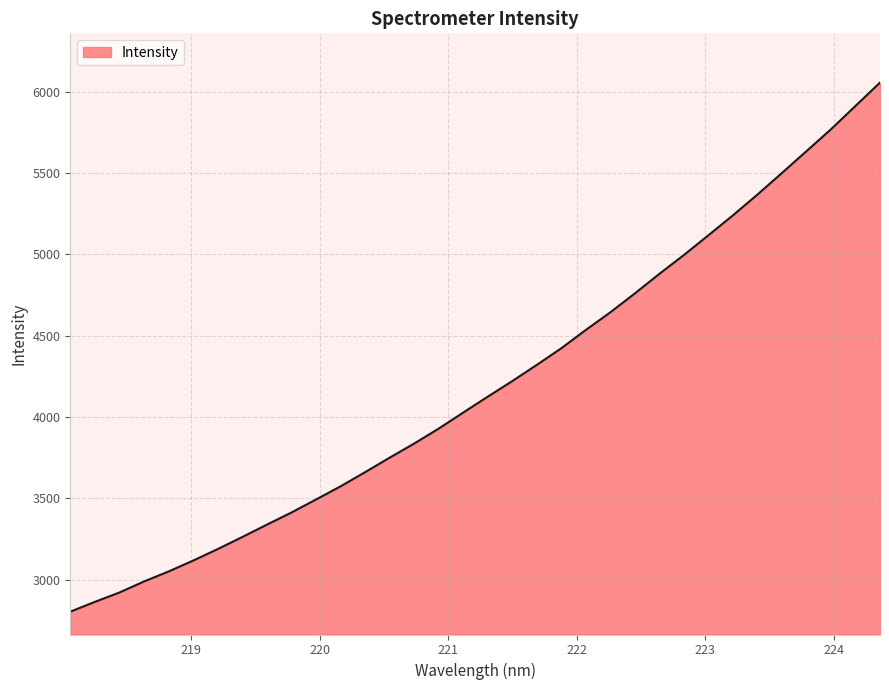

What is the minimum value shown in the chart?

2803.4